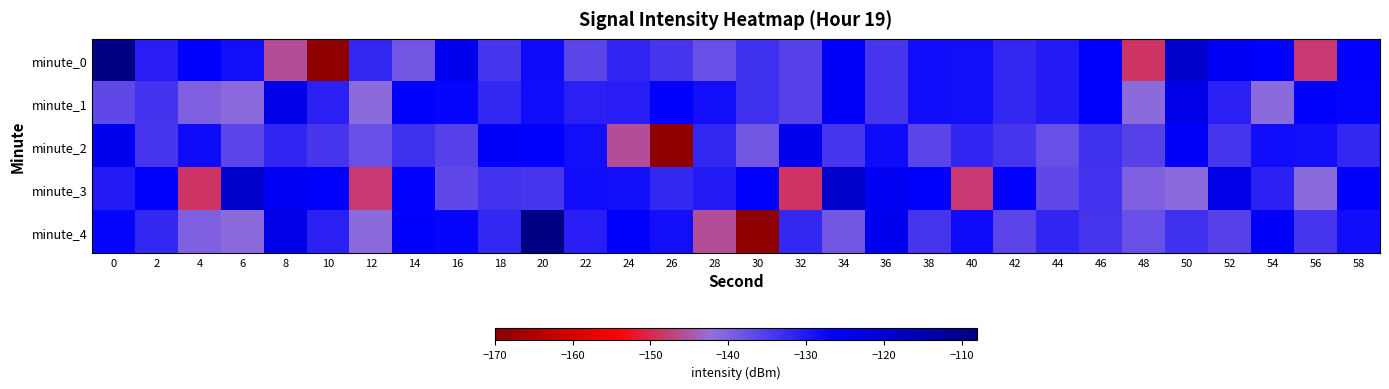

Reading left to right, list all the values displayed in this chart.

minute_0: 0=-108.8	2=-130.8	4=-126.7	6=-128.6	8=-145.9	10=-169.4	12=-132.2	14=-138.6	16=-124.6	18=-134.0	20=-128.2	22=-136.3	24=-131.9	26=-133.9	28=-137.6	30=-133.3	32=-135.7	34=-126.1	36=-134.0	38=-128.4	40=-128.7	42=-132.1	44=-130.5	46=-126.9	48=-148.9	50=-119.3	52=-124.8	54=-126.5	56=-148.1	58=-127.0
minute_1: 0=-136.6	2=-133.8	4=-139.8	6=-141.3	8=-123.4	10=-131.0	12=-141.3	14=-126.6	16=-127.3	18=-132.2	20=-128.4	22=-131.0	24=-130.8	26=-126.7	28=-128.6	30=-133.3	32=-135.7	34=-126.1	36=-134.0	38=-128.4	40=-128.7	42=-132.1	44=-130.5	46=-126.9	48=-141.3	50=-123.4	52=-131.0	54=-141.3	56=-126.6	58=-127.3
minute_2: 0=-124.6	2=-134.0	4=-128.2	6=-136.3	8=-131.9	10=-133.9	12=-137.6	14=-133.3	16=-135.7	18=-126.1	20=-126.7	22=-128.6	24=-145.9	26=-169.4	28=-132.2	30=-138.6	32=-124.6	34=-134.0	36=-128.2	38=-136.3	40=-131.9	42=-133.9	44=-137.6	46=-133.3	48=-135.7	50=-126.1	52=-134.0	54=-128.4	56=-128.7	58=-132.1
minute_3: 0=-130.5	2=-126.9	4=-148.9	6=-119.3	8=-124.8	10=-126.5	12=-148.1	14=-127.0	16=-136.6	18=-133.8	20=-134.0	22=-128.4	24=-128.7	26=-132.1	28=-130.5	30=-126.9	32=-148.9	34=-119.3	36=-124.8	38=-126.5	40=-148.1	42=-127.0	44=-136.6	46=-133.8	48=-139.8	50=-141.3	52=-123.4	54=-131.0	56=-141.3	58=-126.6
minute_4: 0=-127.3	2=-132.2	4=-139.8	6=-141.3	8=-123.4	10=-131.0	12=-141.3	14=-126.6	16=-127.3	18=-132.2	20=-108.8	22=-130.8	24=-126.7	26=-128.6	28=-145.9	30=-169.4	32=-132.2	34=-138.6	36=-124.6	38=-134.0	40=-128.2	42=-136.3	44=-131.9	46=-133.9	48=-137.6	50=-133.3	52=-135.7	54=-126.1	56=-134.0	58=-128.4